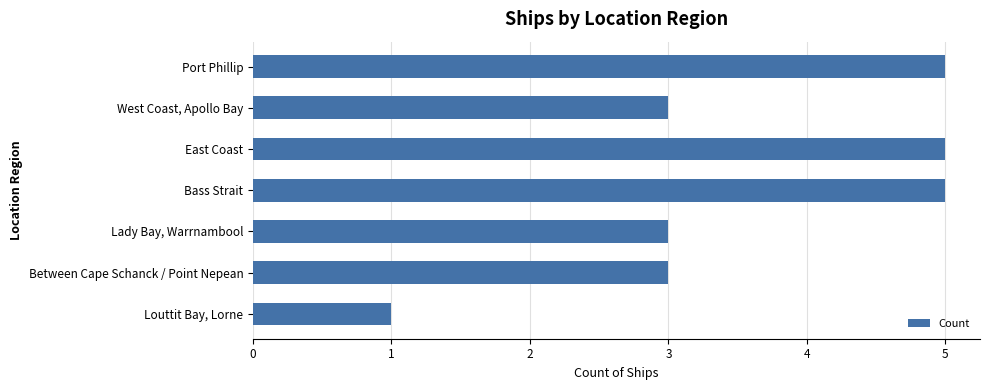

Reading top to bottom, transcribe all the data shown in this chart.

5	3	5	5	3	3	1